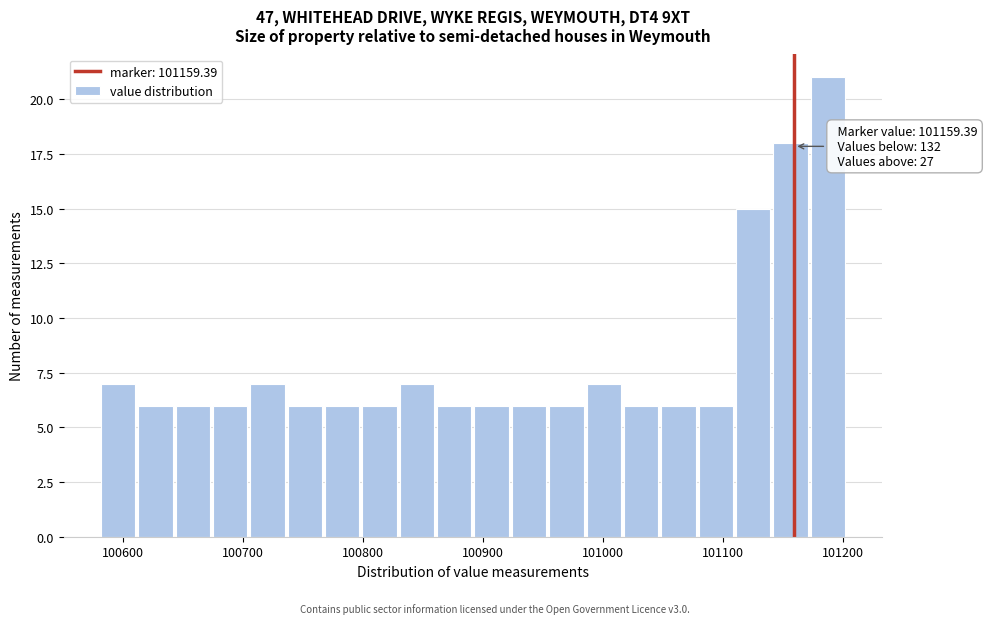

Read against the x-axis, roughly where is the centre of the tallest bar?

101190